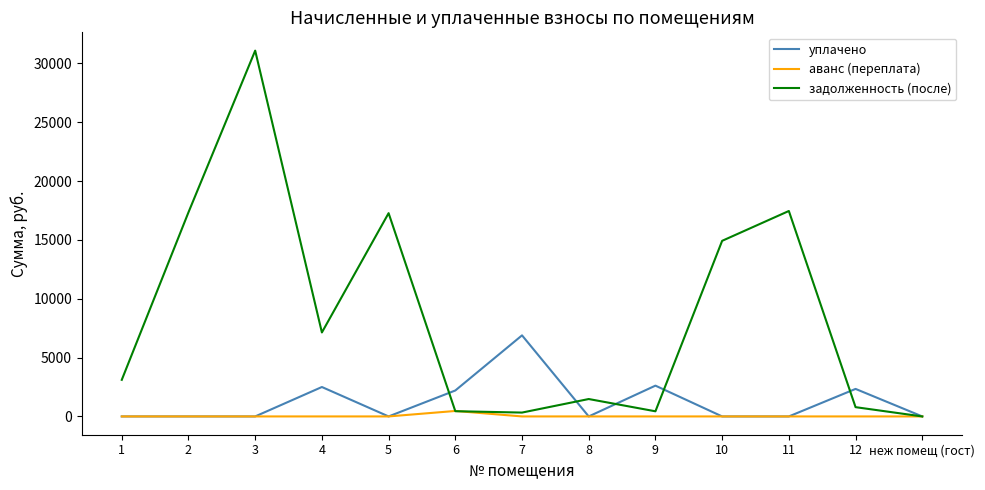

At how many categories does at least one series exceed 19246?

1